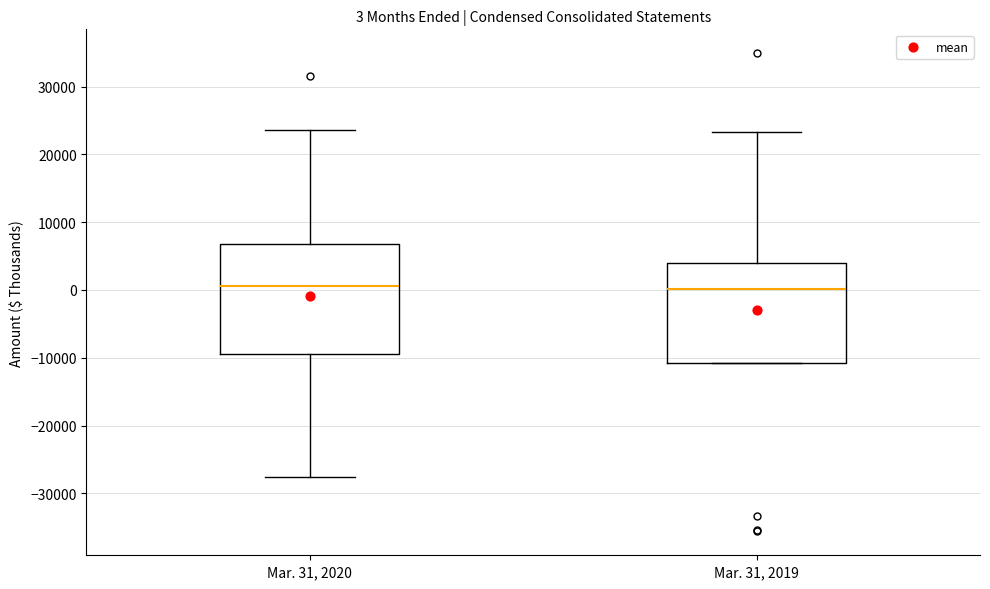

Comparing the boxes themselves (not the whiskers), which one is the tallest?

Mar. 31, 2020